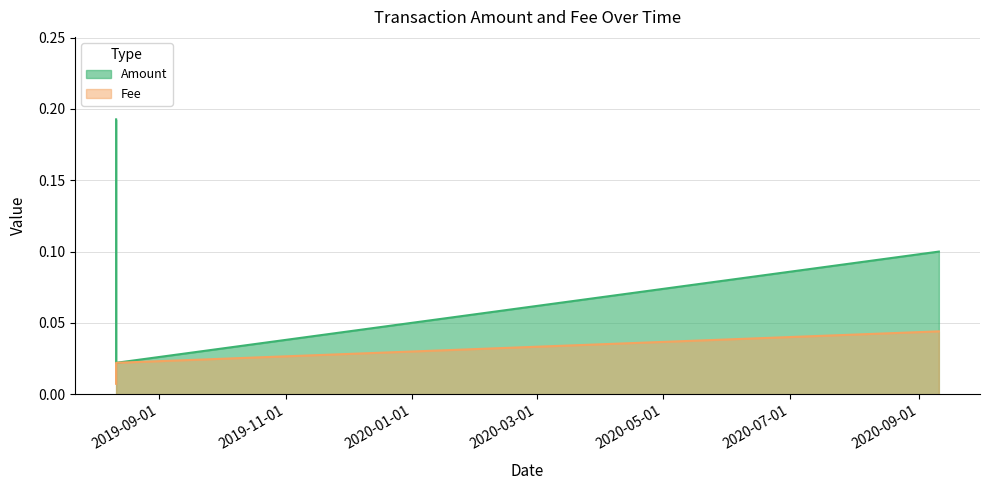

Which series has the largest total across all categories?

Amount